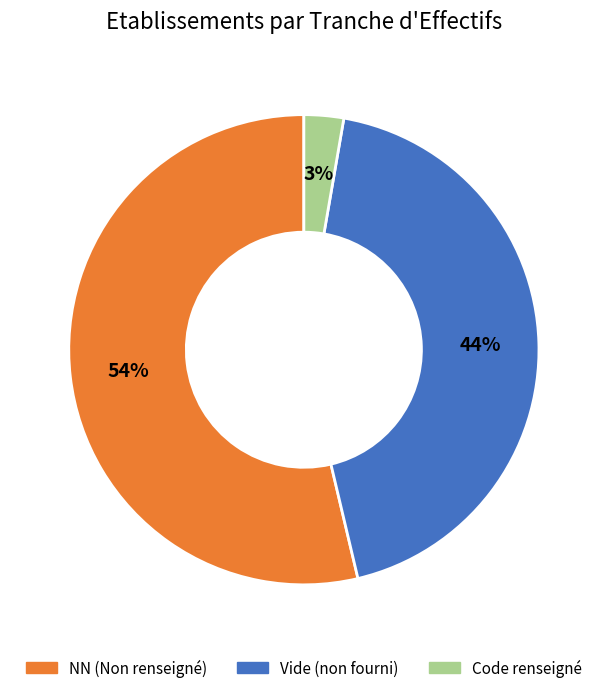

To the nearest percent, what is the average slice percentage?

33%